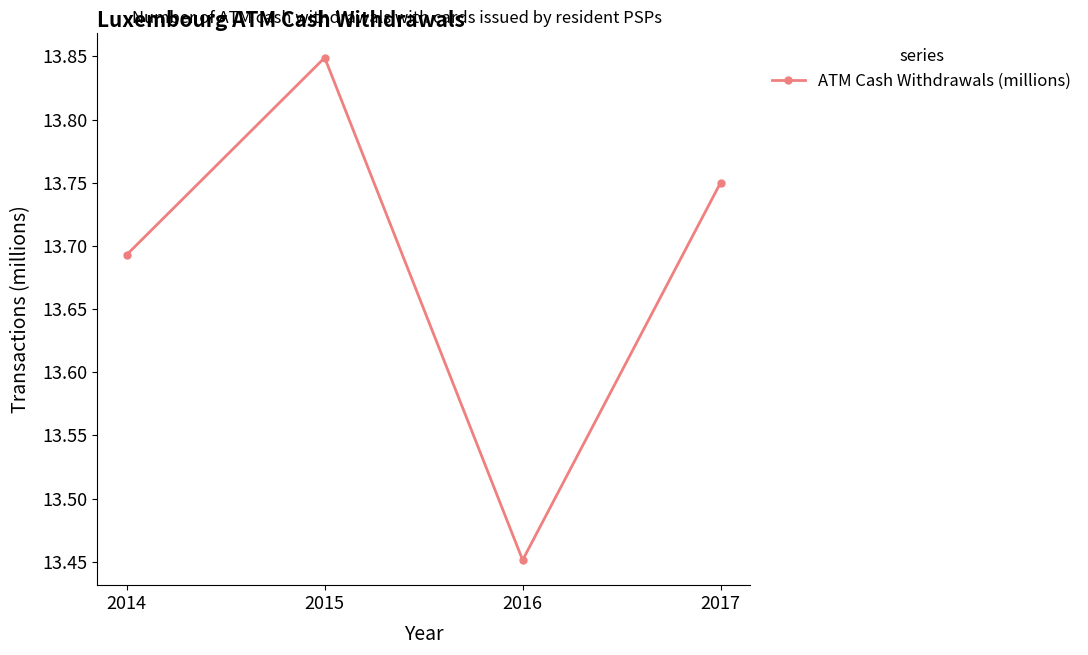

Where is the data nearest to the value 13?

2016